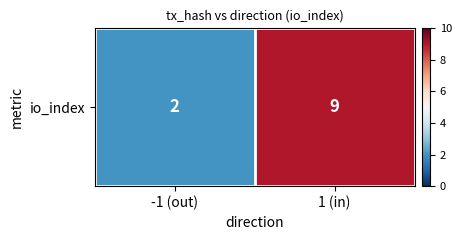

The chart shows a value of 2 at -1 (out). True or false?

True